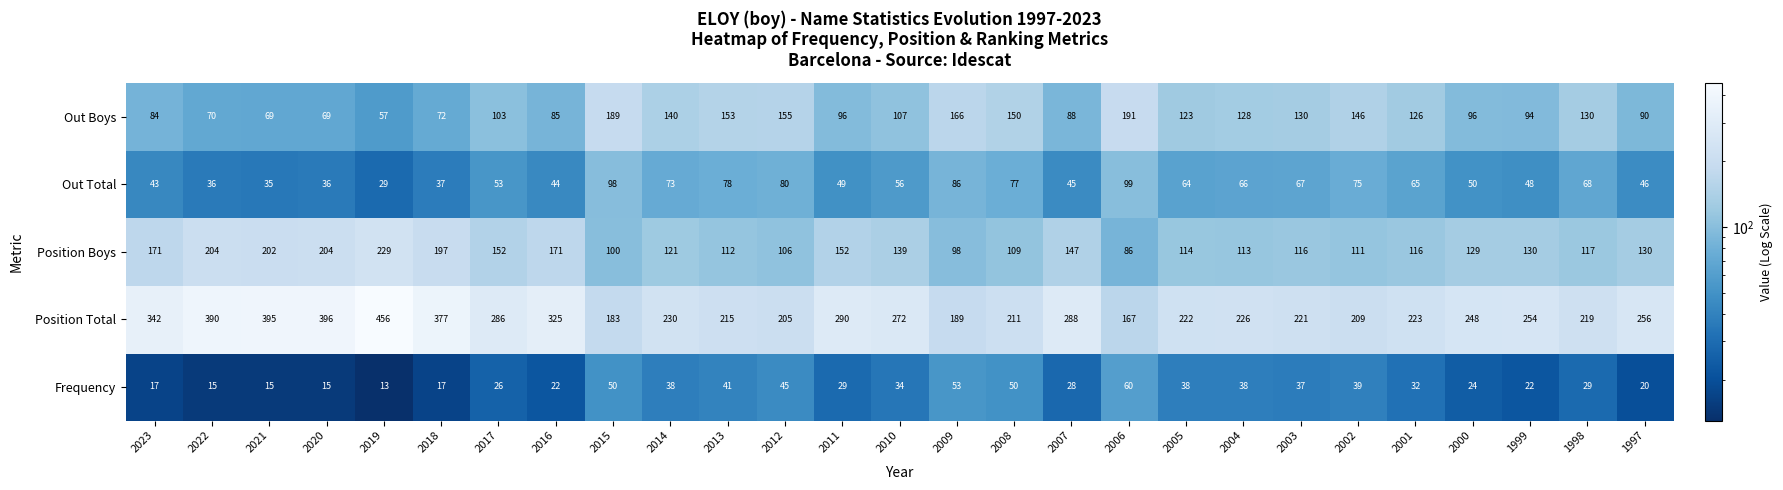

What is the difference between the maximum and second lowest values in the Out Boys series?

122